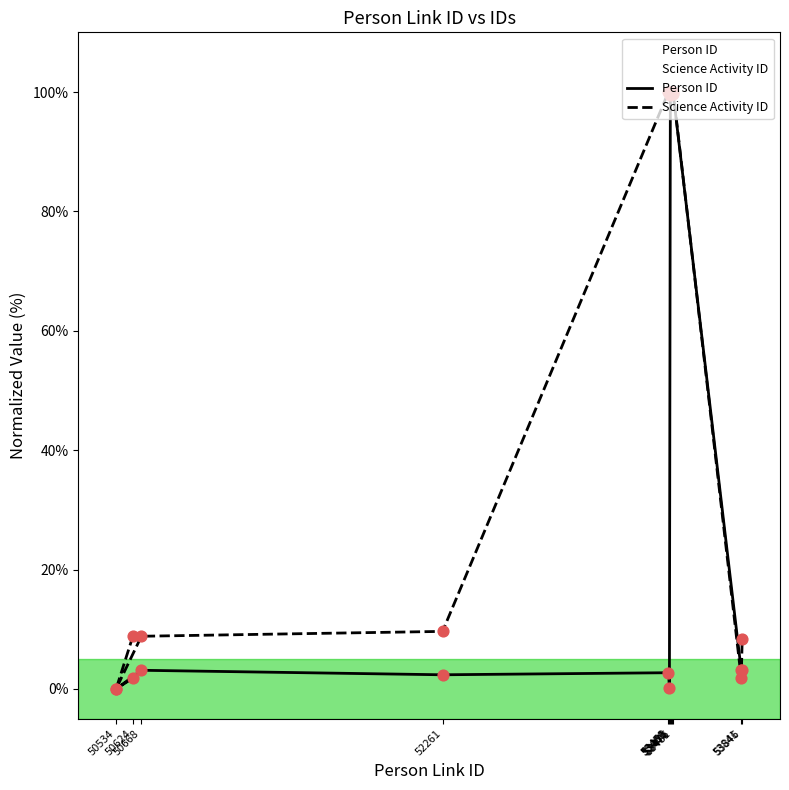

Which series reaches the maximum Y coordinate?

Person ID